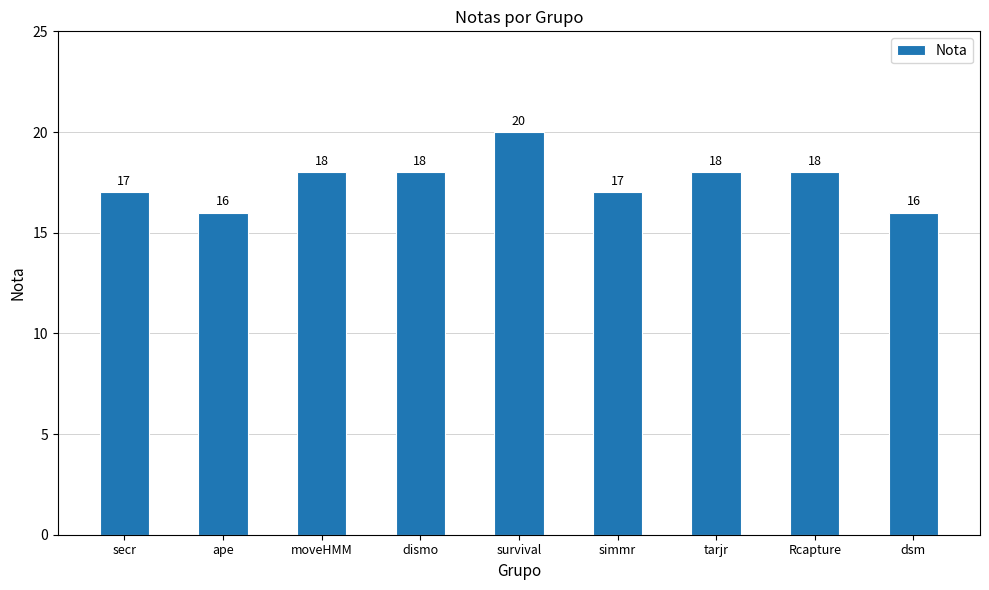

What is the difference between the second highest and minimum values?

2